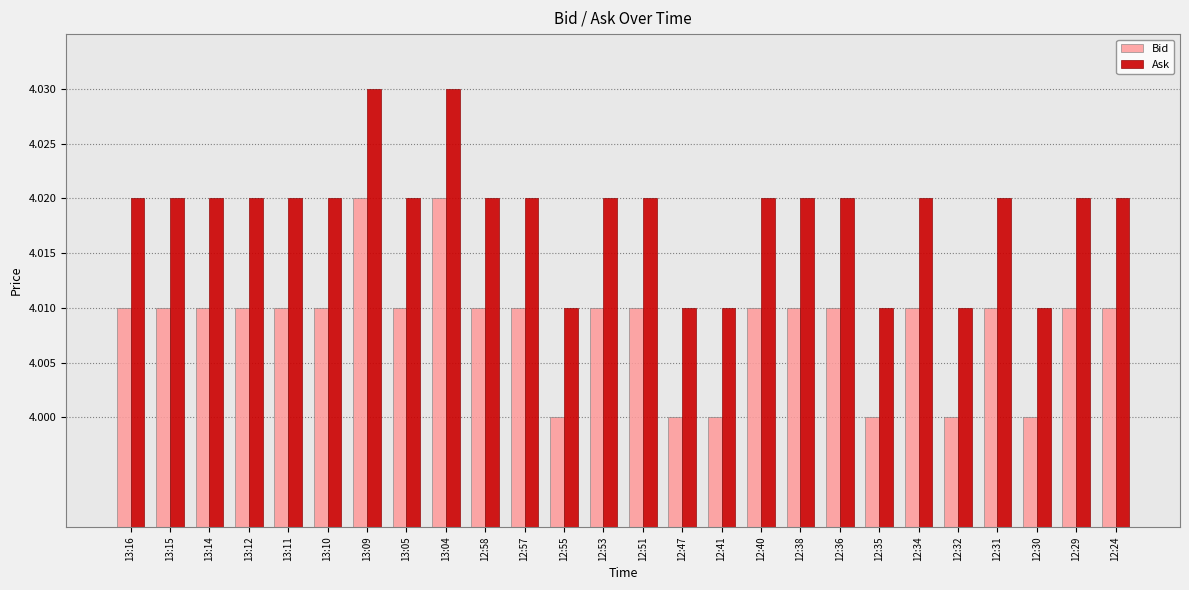

The value of Ask at 12:36 is 6.7. True or false?

False